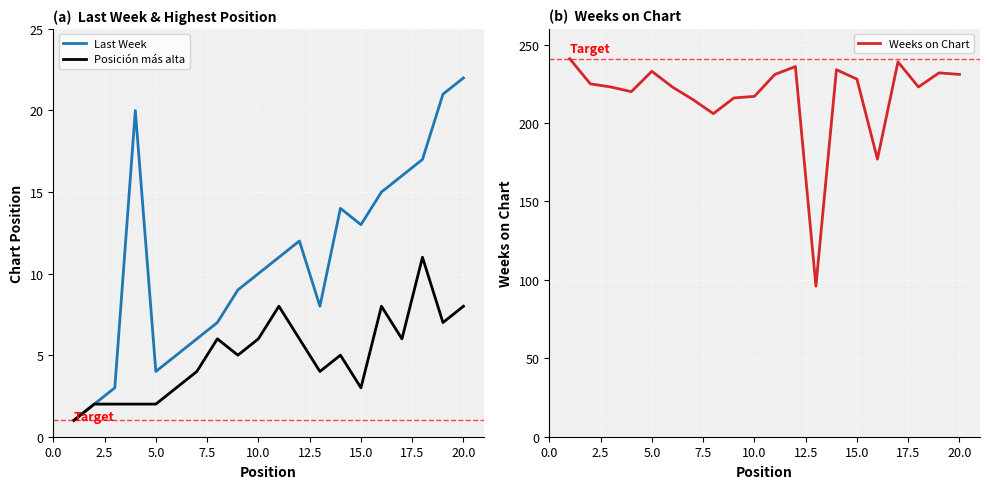

Reading left to right, what are all the values shown in this chart?

Last Week: 1	2	3	20	4	5	6	7	9	10	11	12	8	14	13	15	16	17	21	22
Posición más alta: 1	2	2	2	2	3	4	6	5	6	8	6	4	5	3	8	6	11	7	8
Weeks on Chart: 241	225	223	220	233	223	215	206	216	217	231	236	96	234	228	177	239	223	232	231